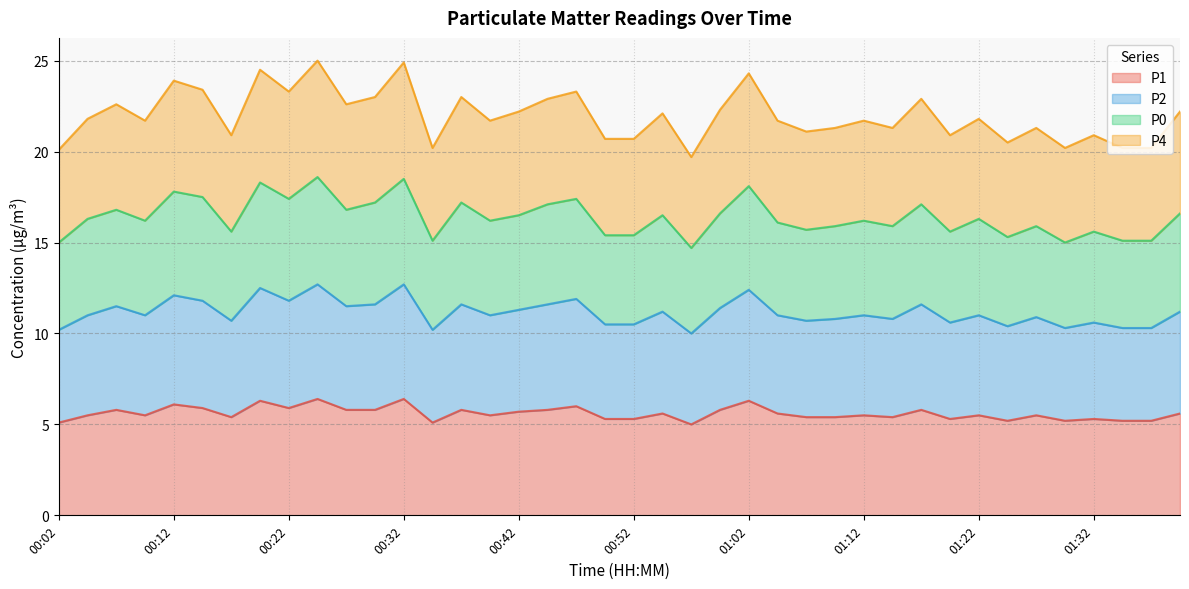

What is the lowest value of the P1 series?

5.0